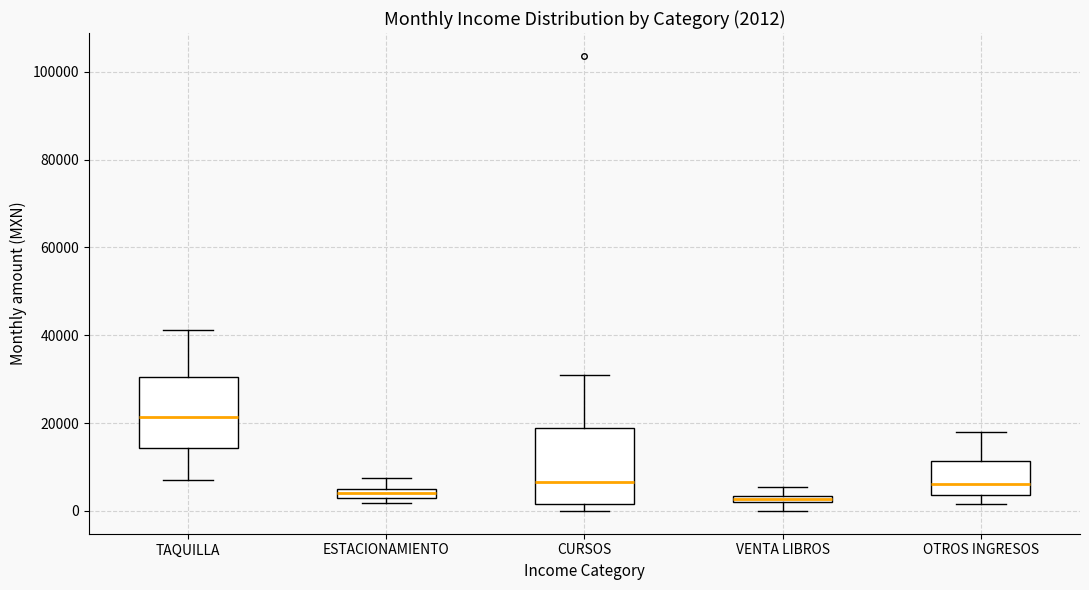

Which box has the highest median line?

TAQUILLA